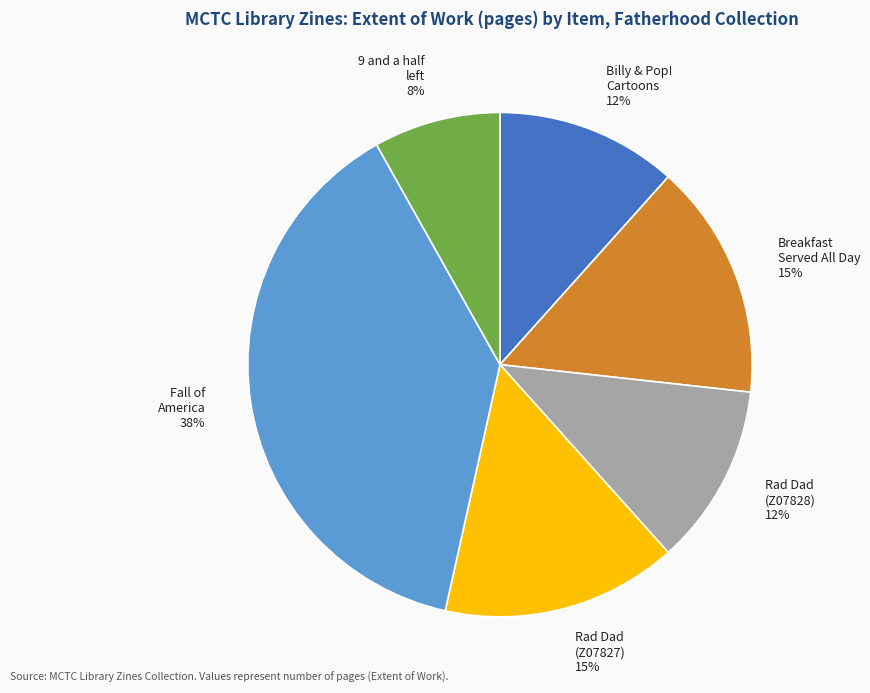

Is there any slice that represents more than half of the pie?

No